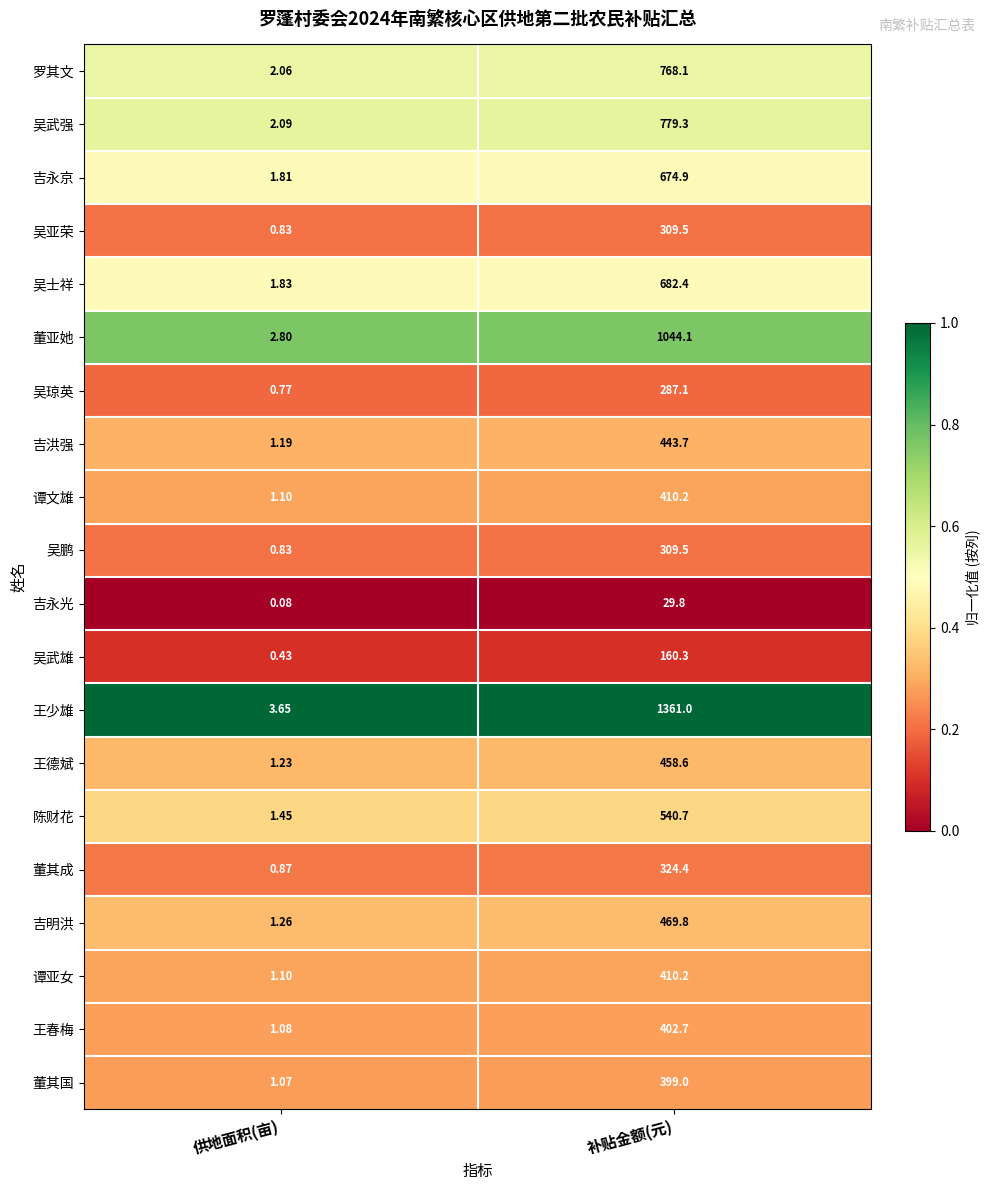

Where is 谭亚女 nearest to the value 205?

供地面积(亩)